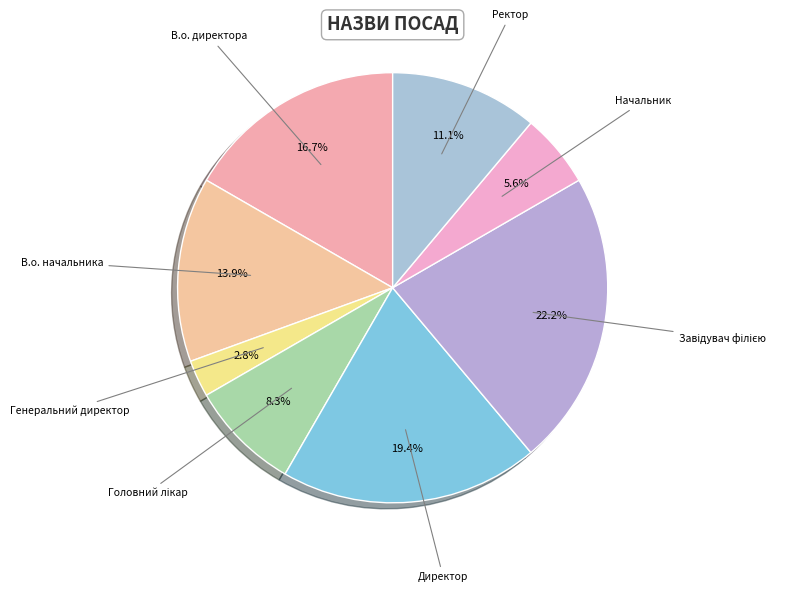

What is the smallest slice in the pie chart?

Генеральний директор